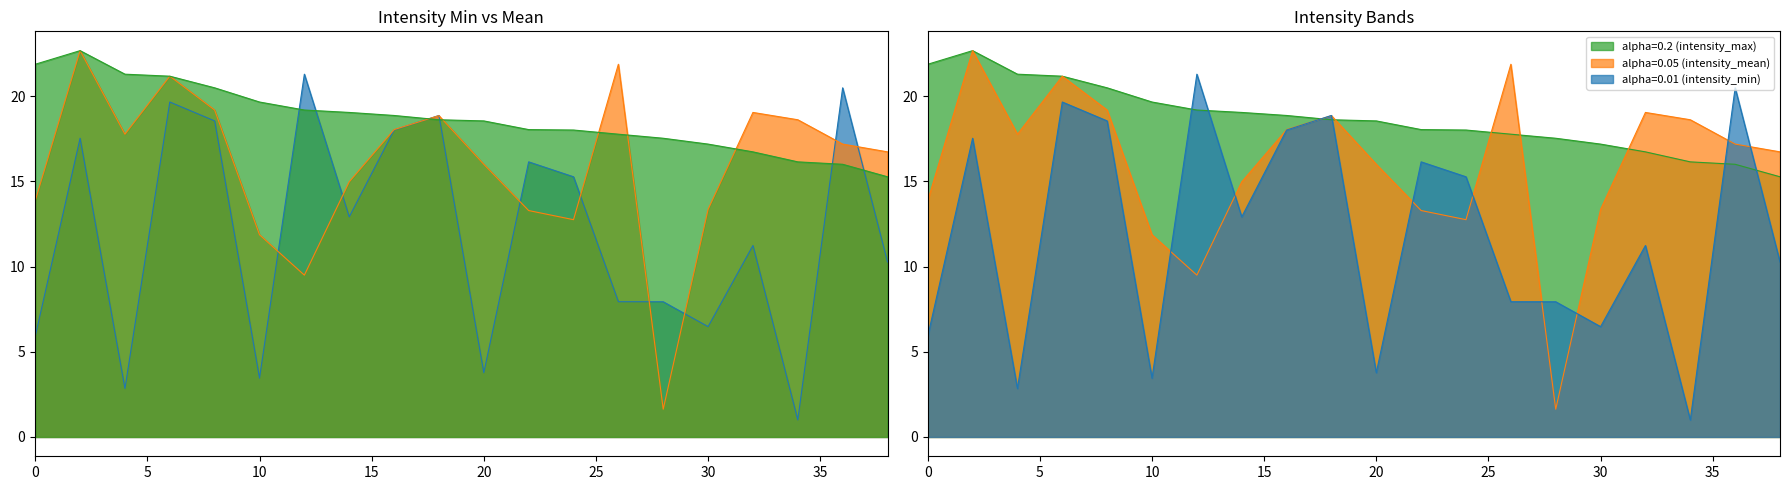

What is the sum of all intensity_mean values?

318.4